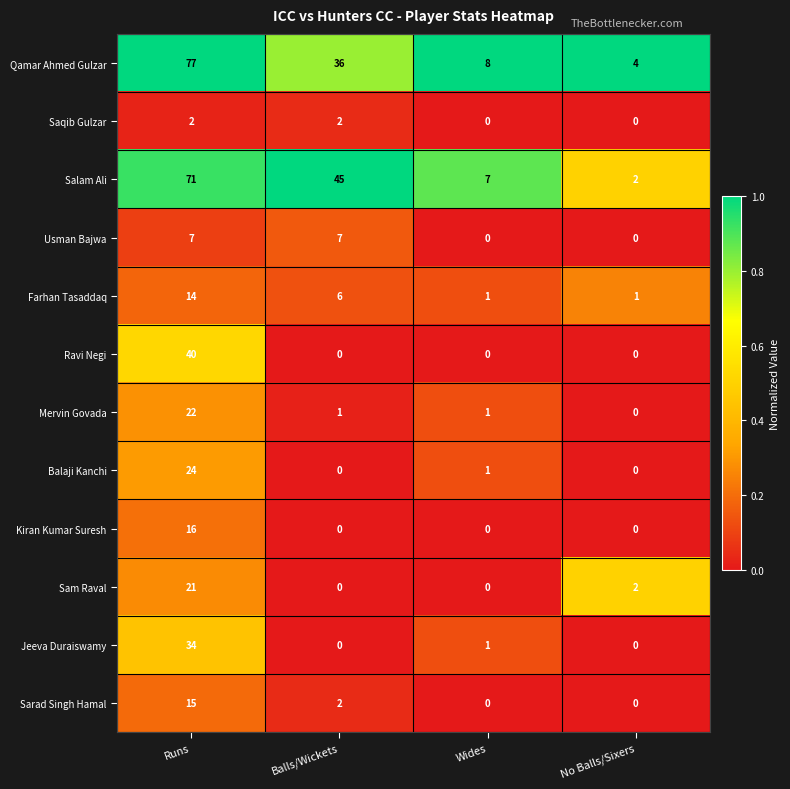

What is the difference between the maximum and minimum values in the Sarad Singh Hamal series?

15